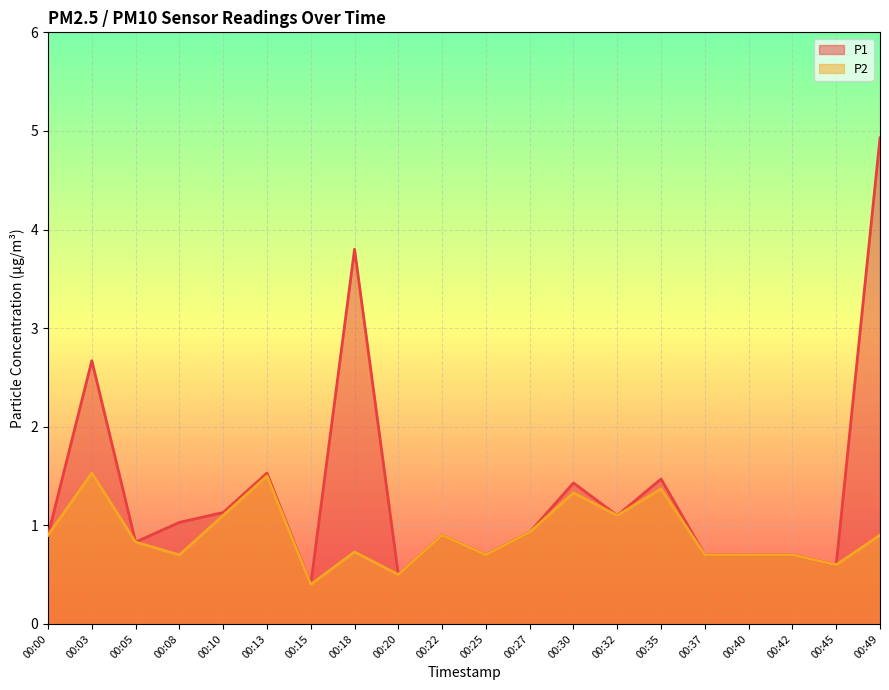

What are all the series names shown in the legend?

P1, P2